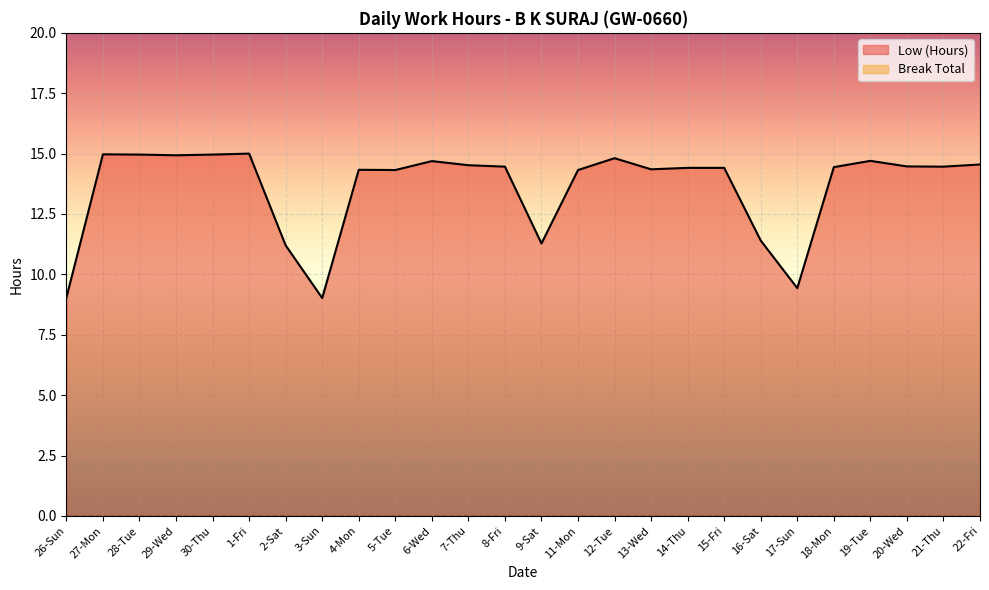

Reading left to right, extract all data points from this chart.

9.0	15.0	15.0	14.9	15.0	15.0	11.2	9.0	14.3	14.3	14.7	14.5	14.5	11.3	14.3	14.8	14.3	14.4	14.4	11.4	9.4	14.4	14.7	14.5	14.5	14.6